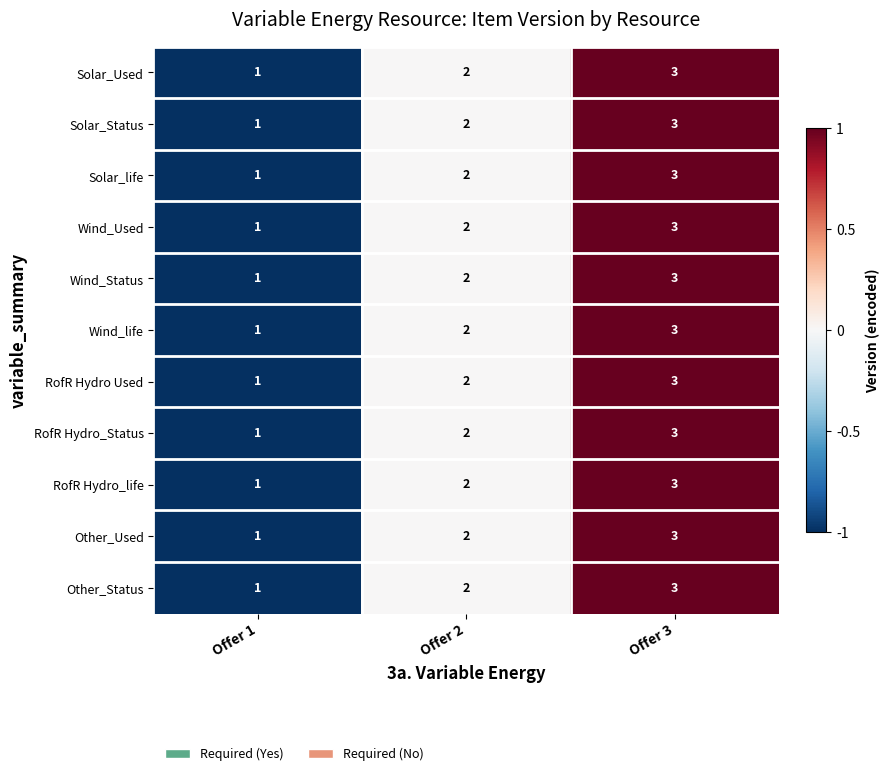

What is the sum of the RofR Hydro_life values at Offer 1 and Offer 2?

3